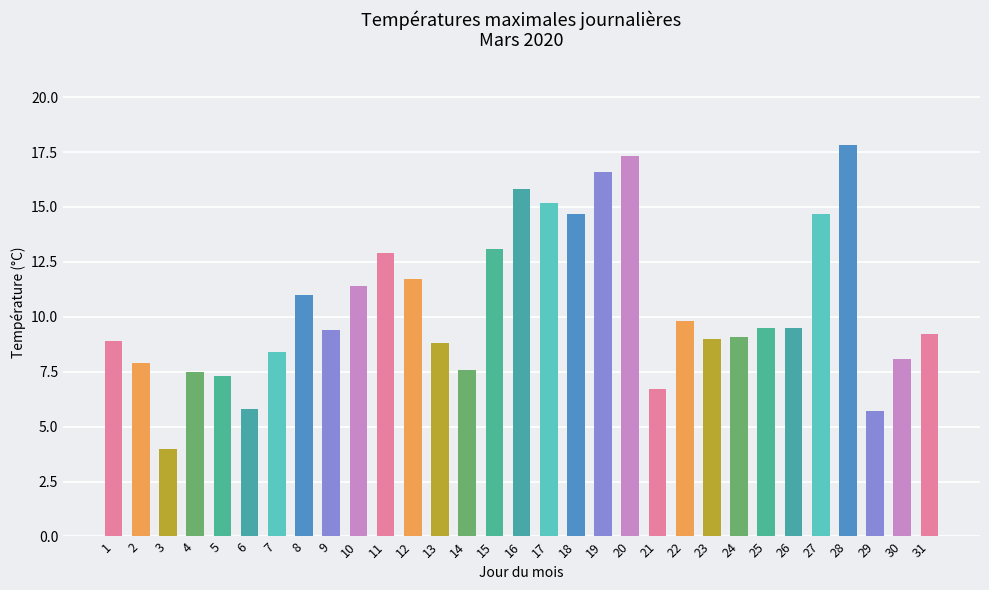

What is the value of the 31st bar from the left?

9.2